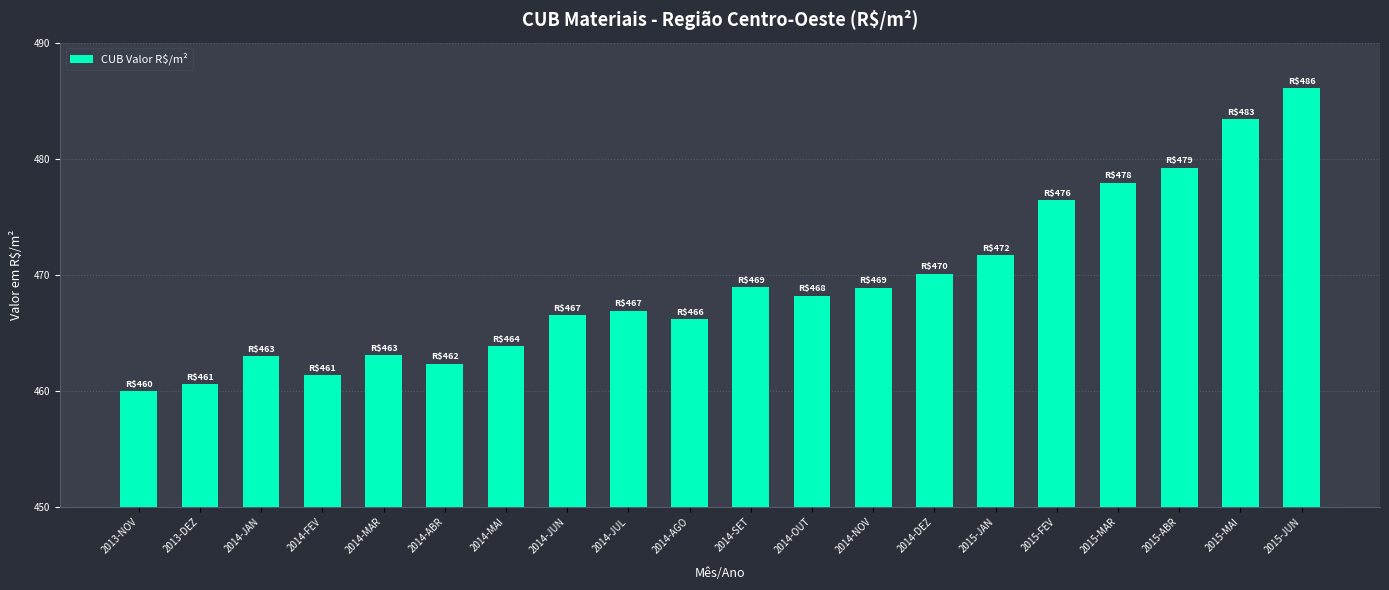

What is the sum of all values?

9384.5